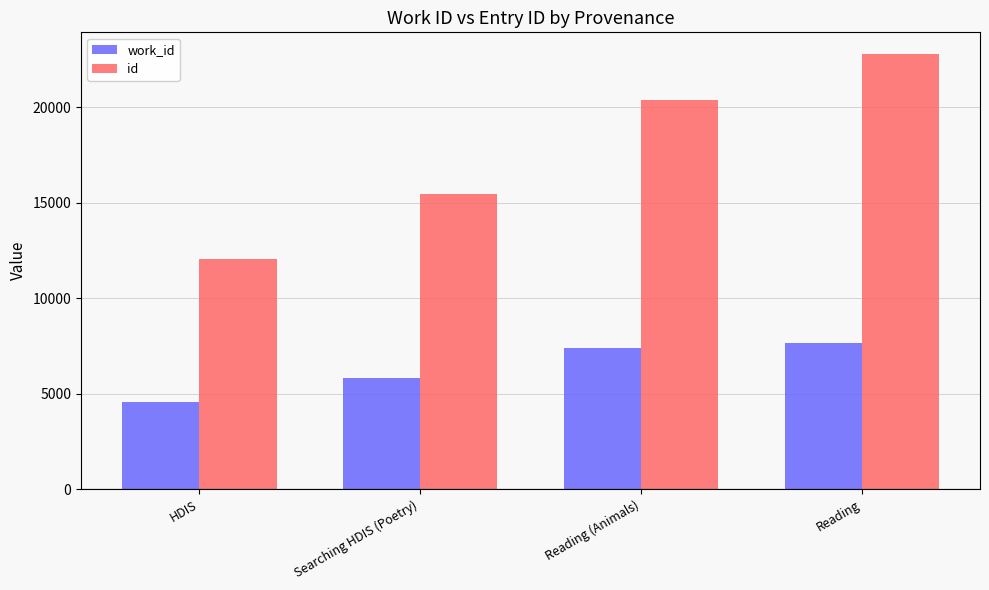

What is the difference between the second highest and minimum values in the id series?

8333